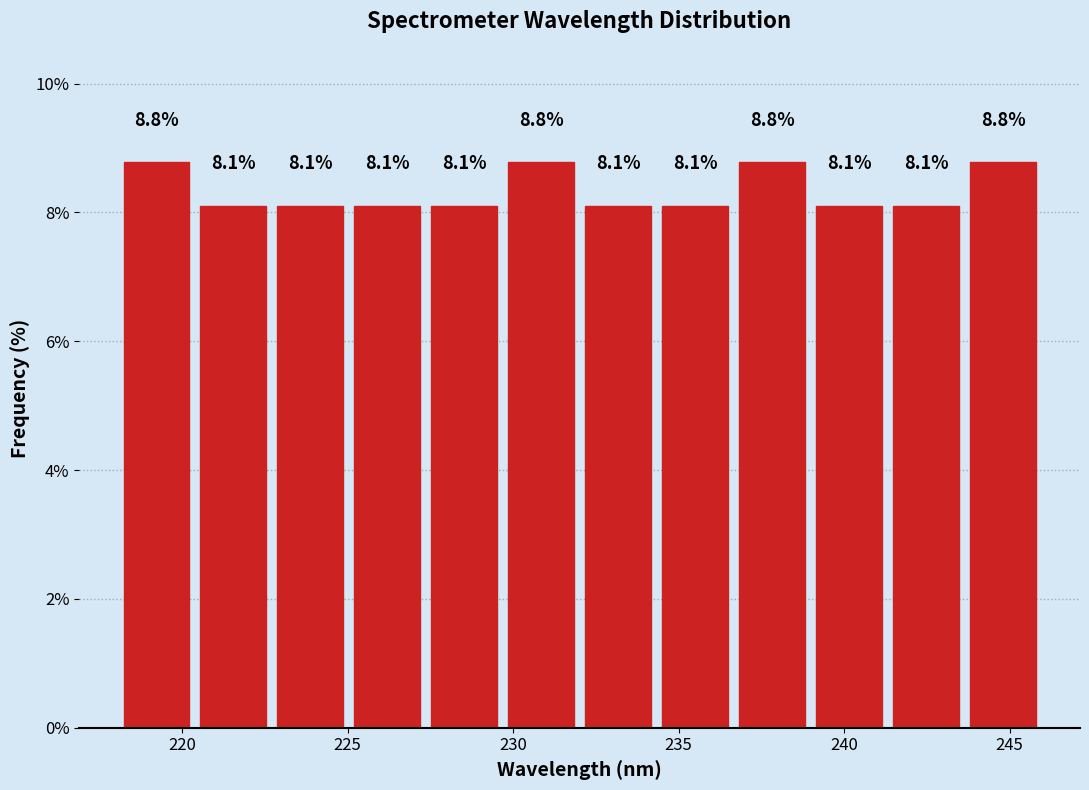

Reading left to right, list every bar in this chart as the range it spans on the x-axis followed by its height. The bar edges are not printed on the chart, so give them approximately, as read against the axis.

218.0 to 220.5: 8.8
220.5 to 222.5: 8.1
222.5 to 225.0: 8.1
225.0 to 227.5: 8.1
227.5 to 229.5: 8.1
229.5 to 232.0: 8.8
232.0 to 234.5: 8.1
234.5 to 236.5: 8.1
236.5 to 239.0: 8.8
239.0 to 241.5: 8.1
241.5 to 243.5: 8.1
243.5 to 246.0: 8.8